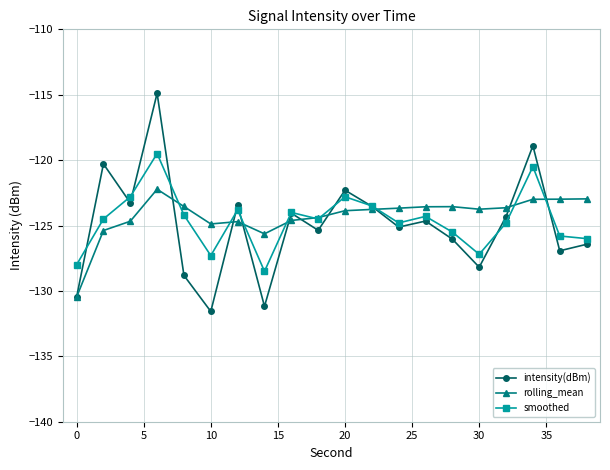

What is the maximum value for smoothed?

-119.5